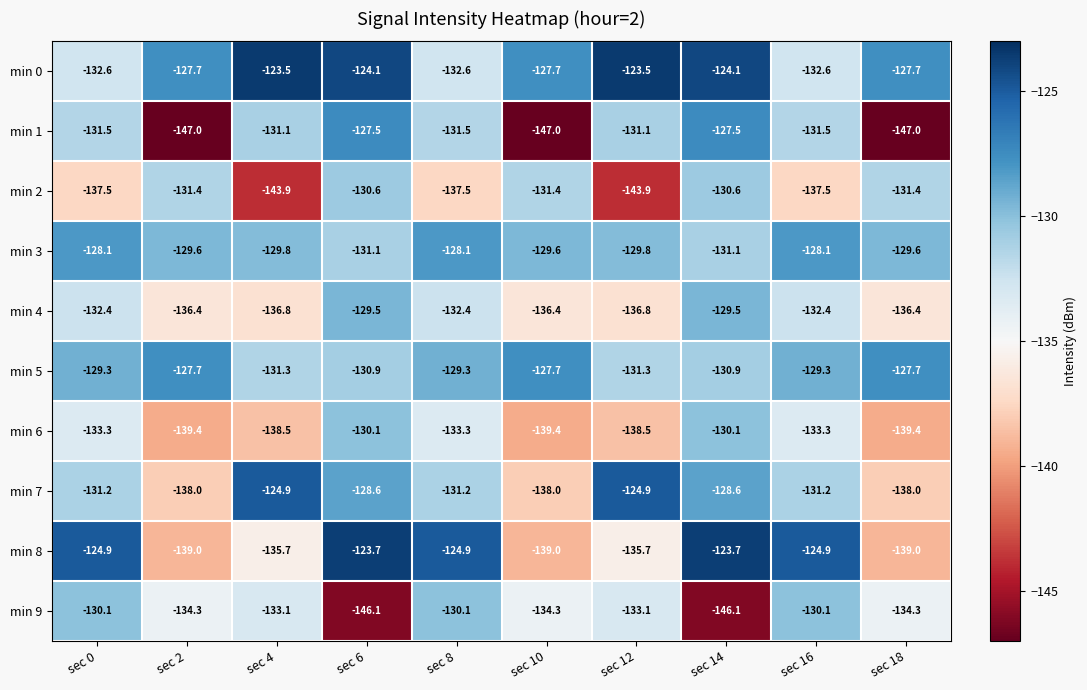

The value of min 1 at sec 2 is -240.4. True or false?

False